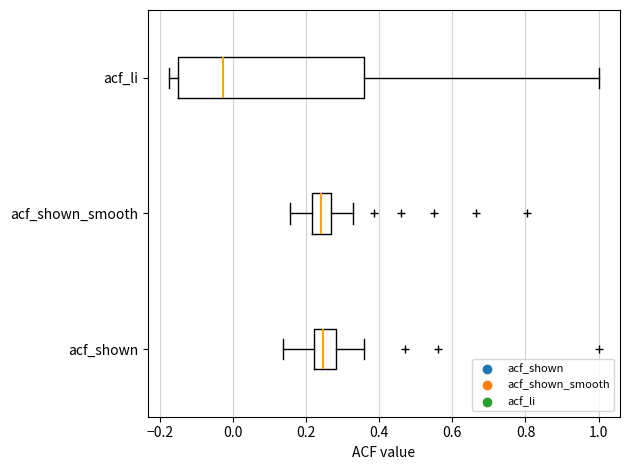

Comparing the boxes themselves (not the whiskers), which one is the widest?

acf_li